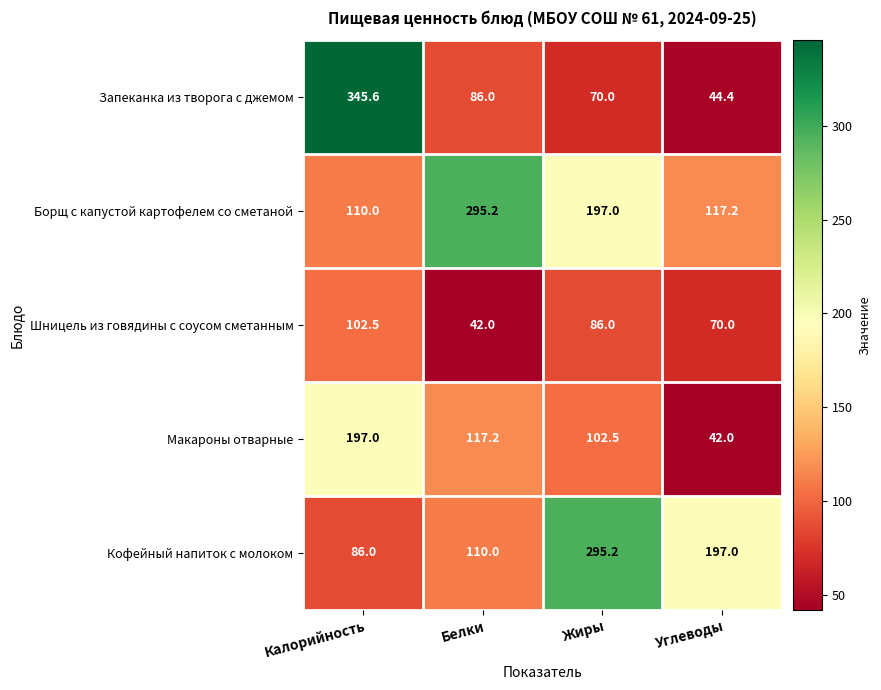

How many values in the Кофейный напиток с молоком series are below 197?

2